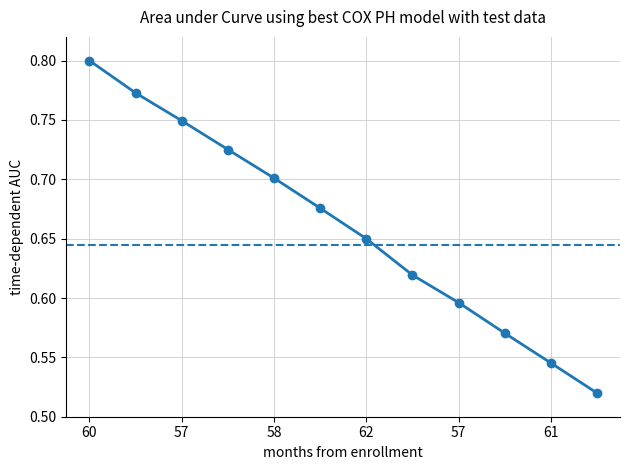

True or false: the data has more than 2 interior local peaks.

False